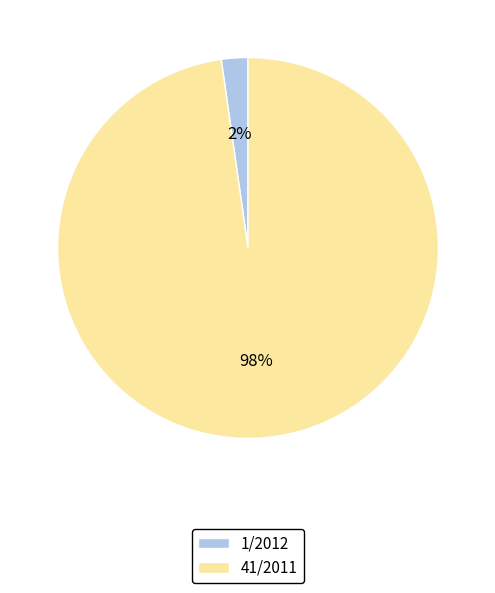

Rank the categories by value from lowest to highest.

1/2012, 41/2011